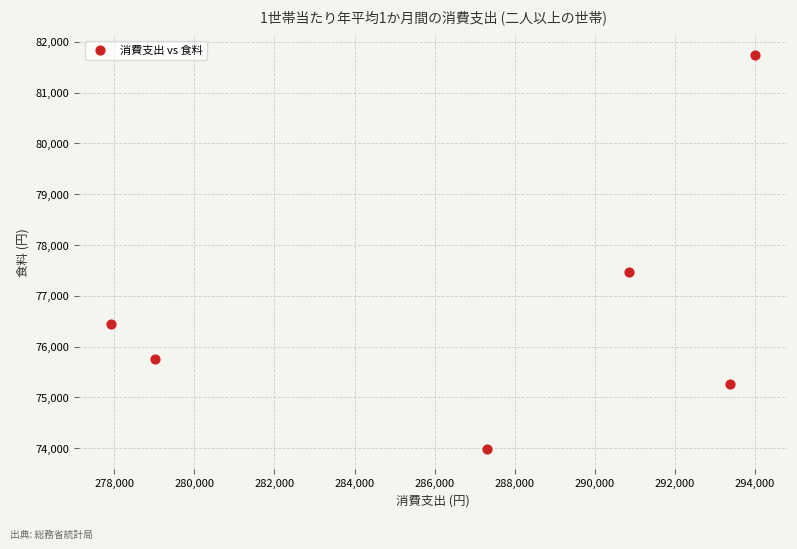

What is the range of X values (max minus min)?

16071